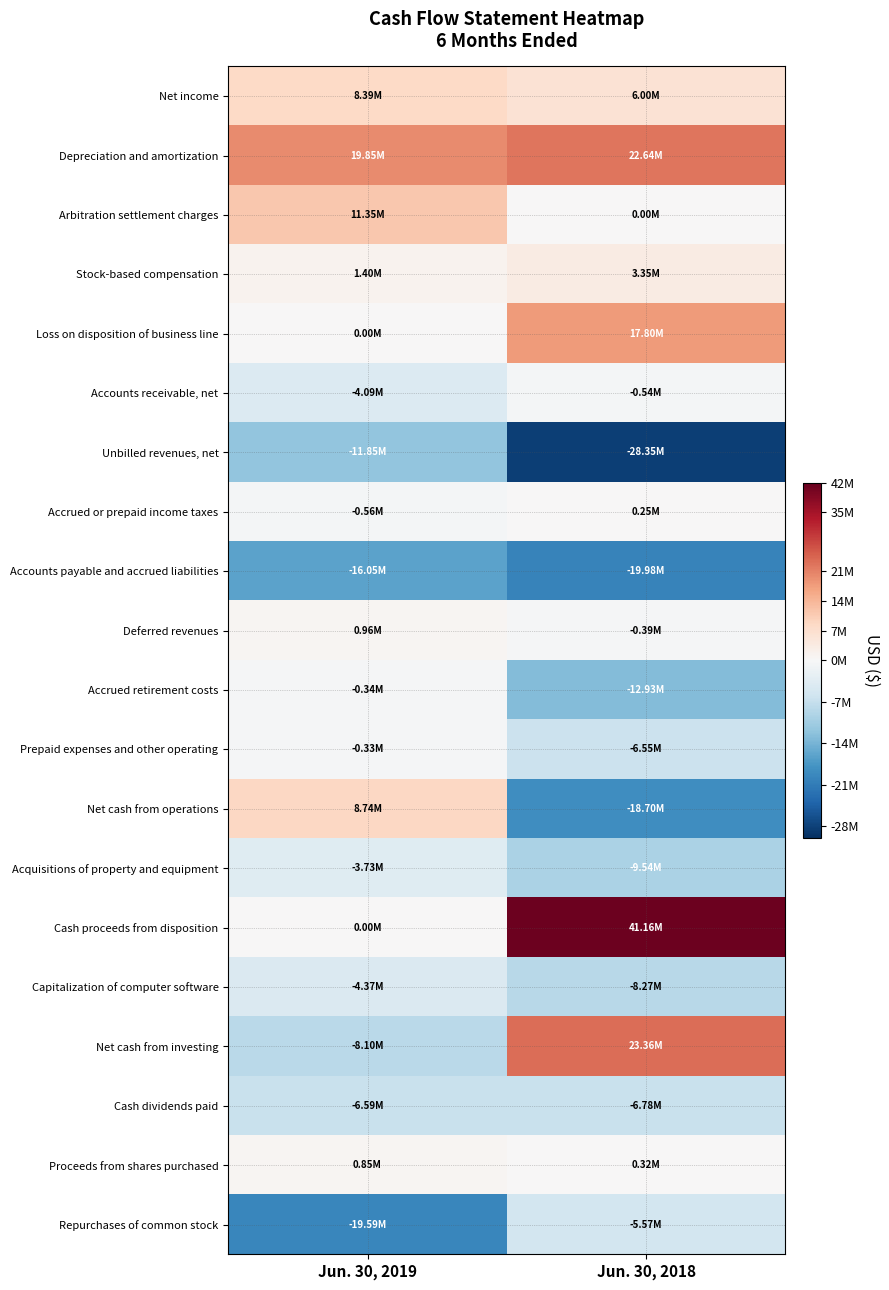

What is the spread (max minus min) of values at Jun. 30, 2019?

39435000